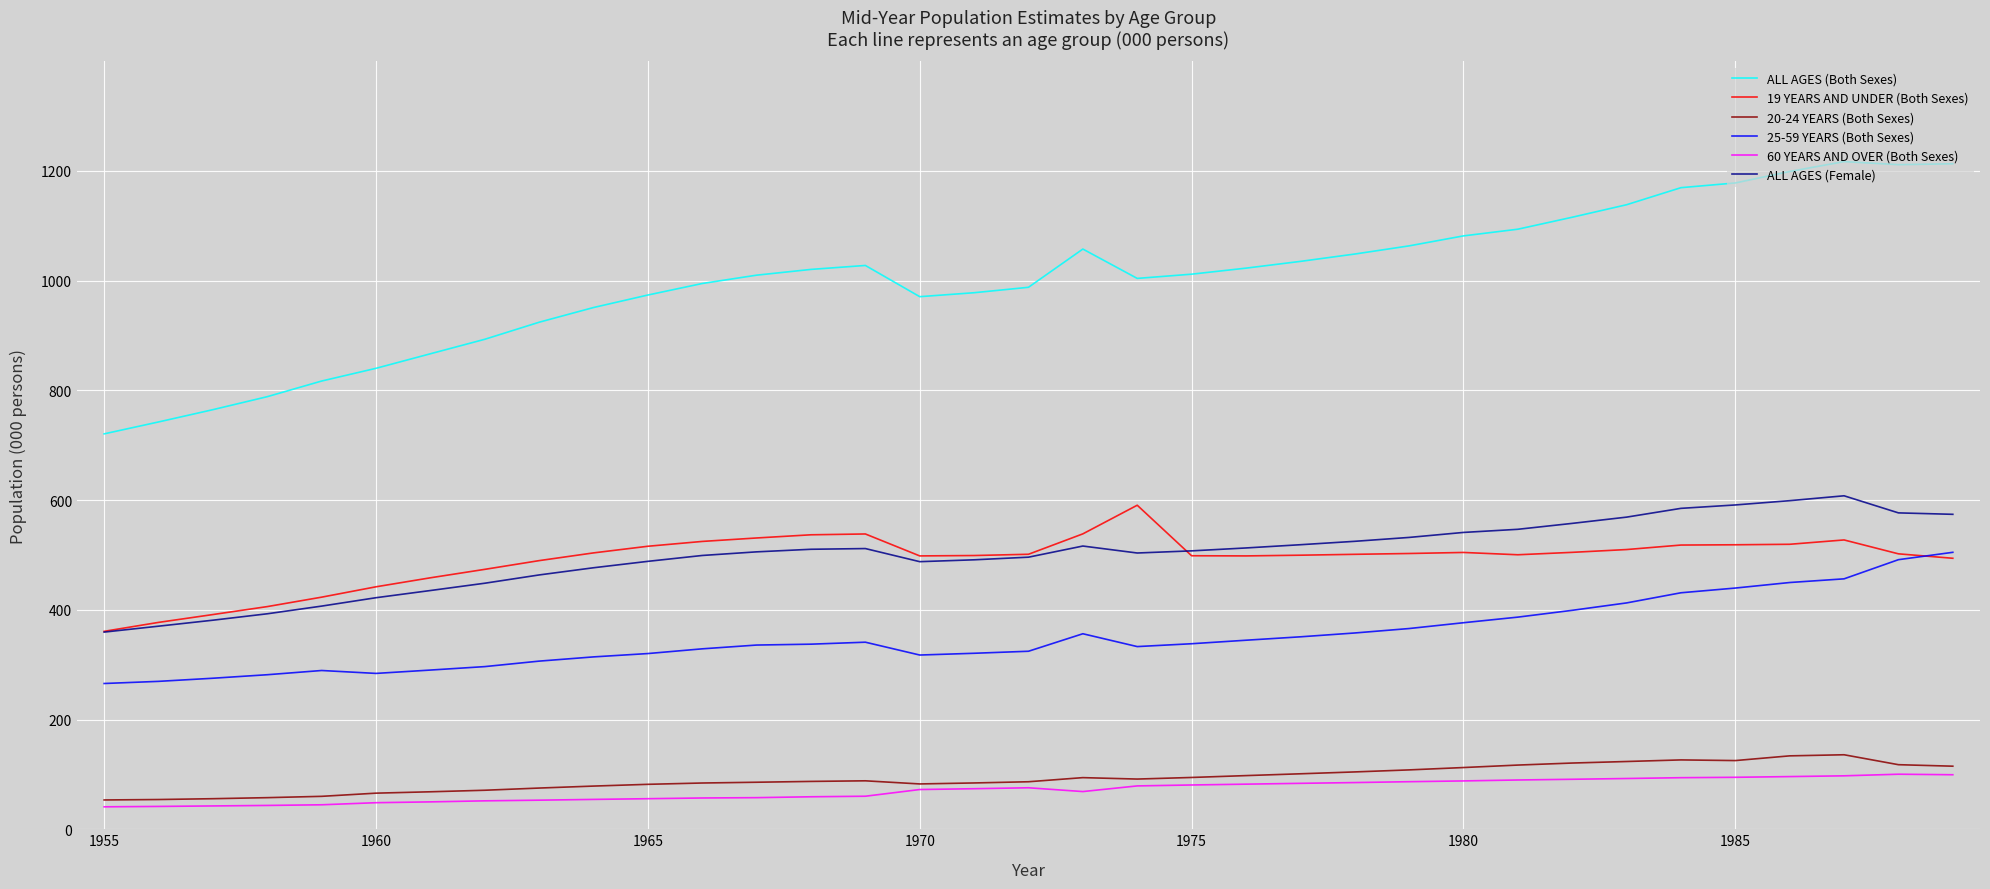

True or false: 25-59 YEARS (Both Sexes) and 20-24 YEARS (Both Sexes) intersect in this chart.

False